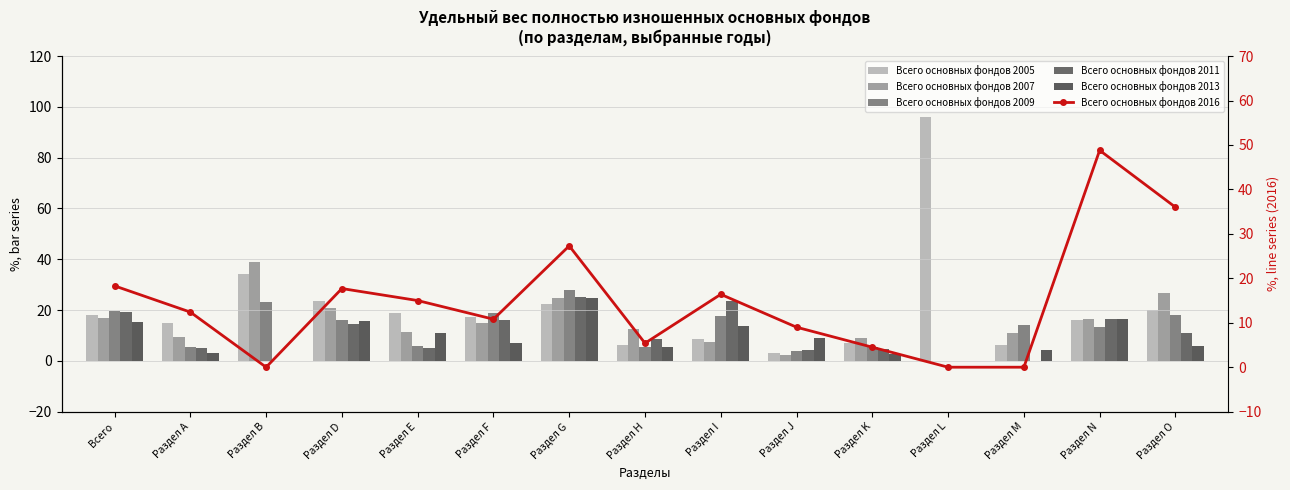

Rank the series at Раздел F from highest to lowest value.

Всего основных фондов 2009, Всего основных фондов 2005, Всего основных фондов 2011, Всего основных фондов 2007, Всего основных фондов 2016, Всего основных фондов 2013